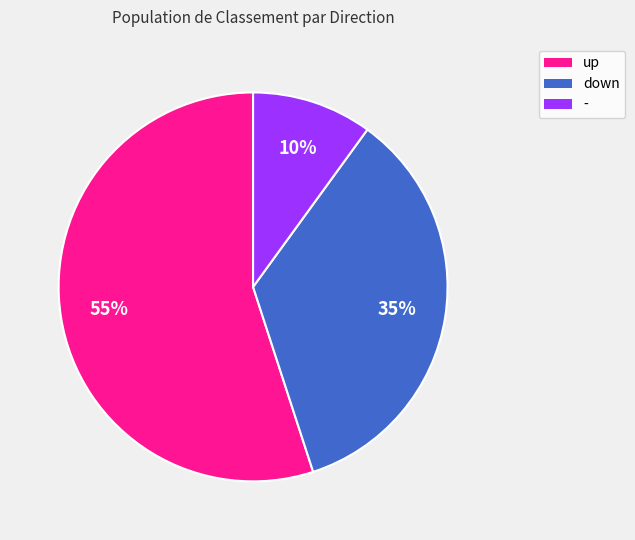

To the nearest percent, what is the average slice percentage?

33%